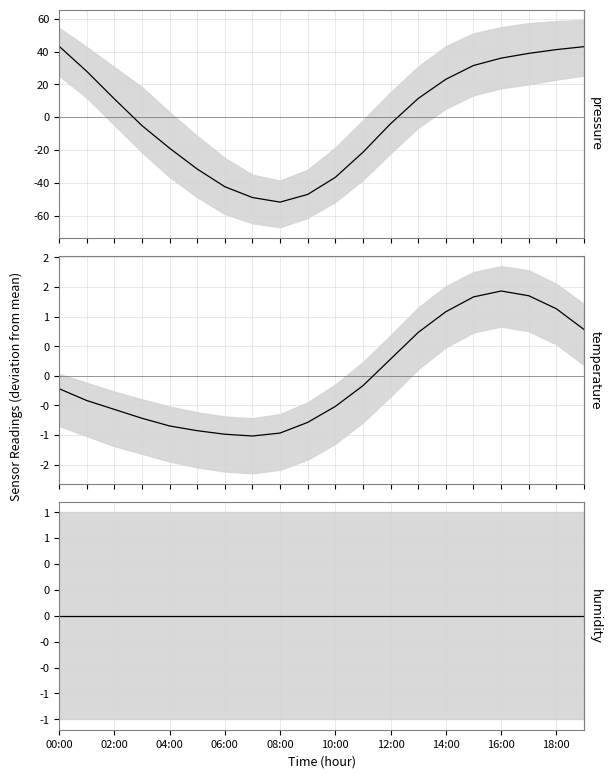

At which category does the chart reach its peak across all series?

00:00